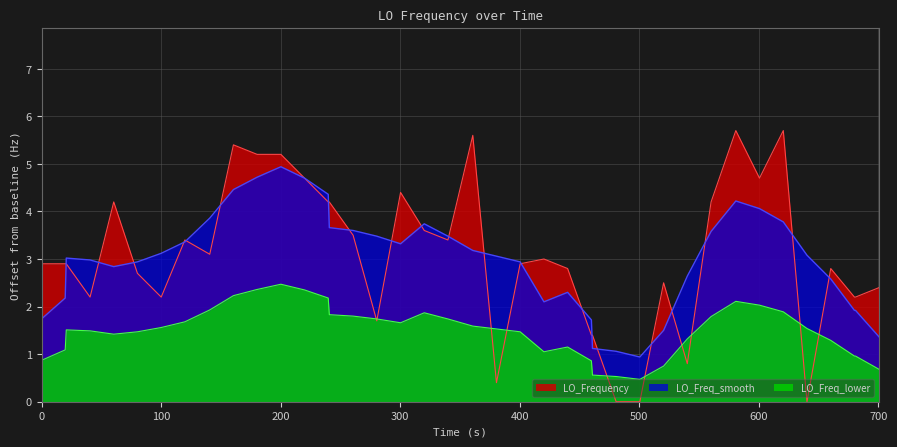

How many data points are less than 2?

8